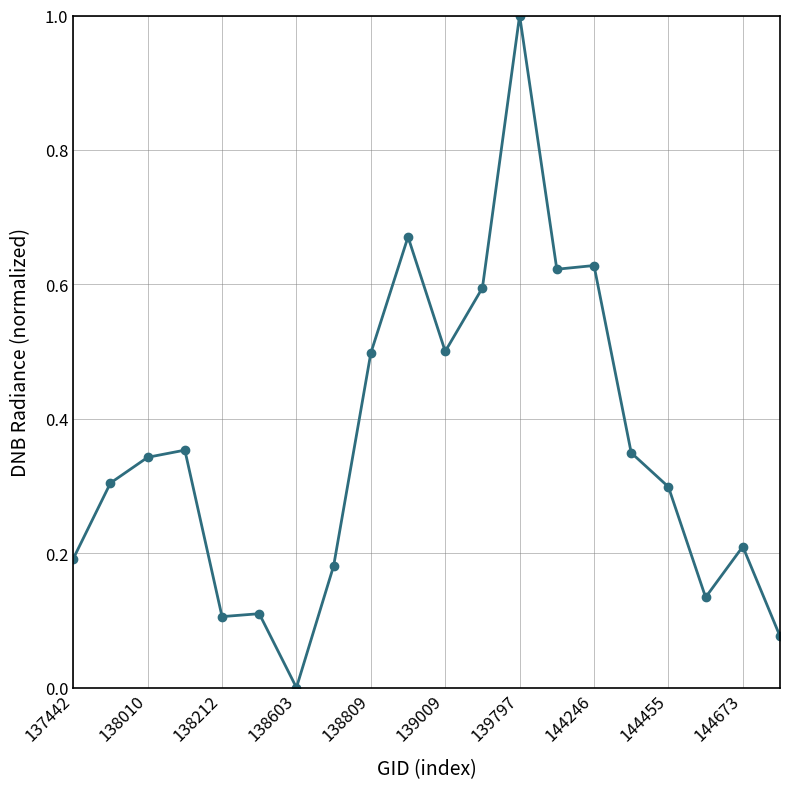

What is the greatest value displayed?

1.0